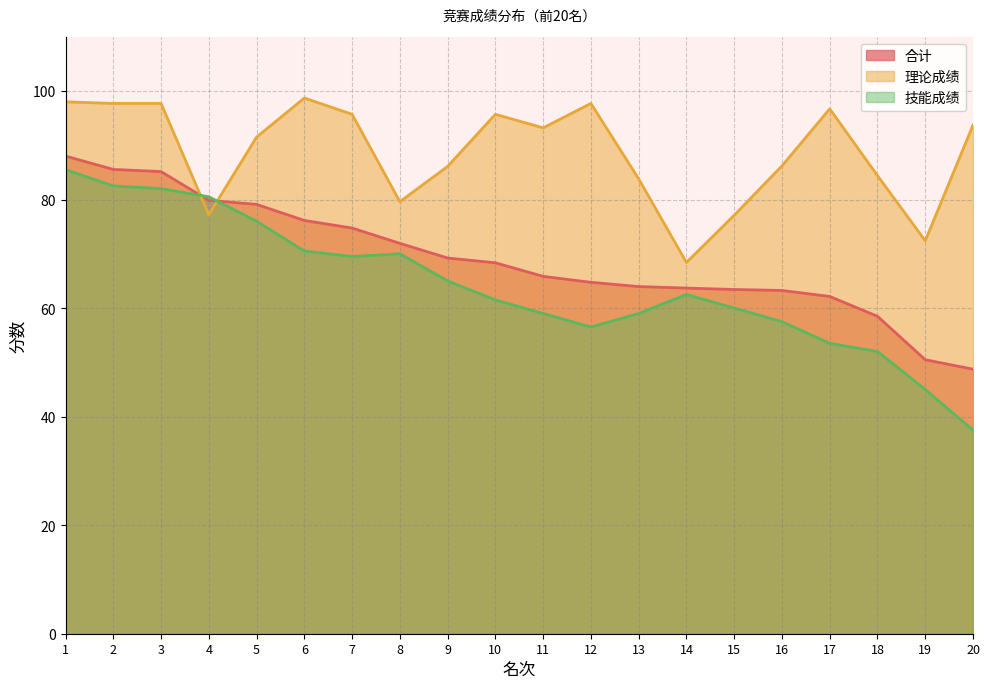

Rank the categories by 技能成绩 value from lowest to highest.

20, 19, 18, 17, 12, 16, 11, 13, 15, 10, 14, 9, 7, 8, 6, 5, 4, 3, 2, 1